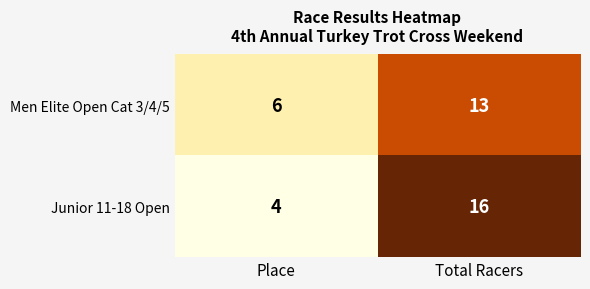

What is the sum of the Men Elite Open Cat 3/4/5 values at Total Racers and Place?

19